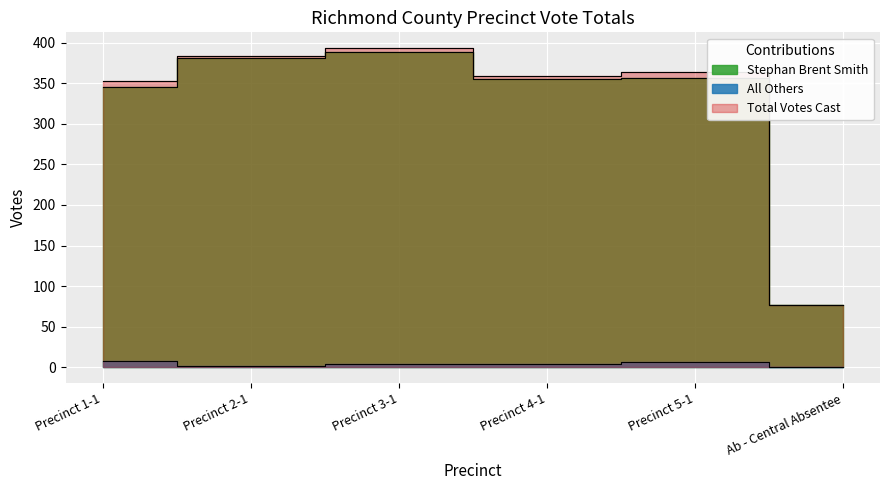

At which label does Stephan Brent Smith reach its peak?

Precinct 3-1